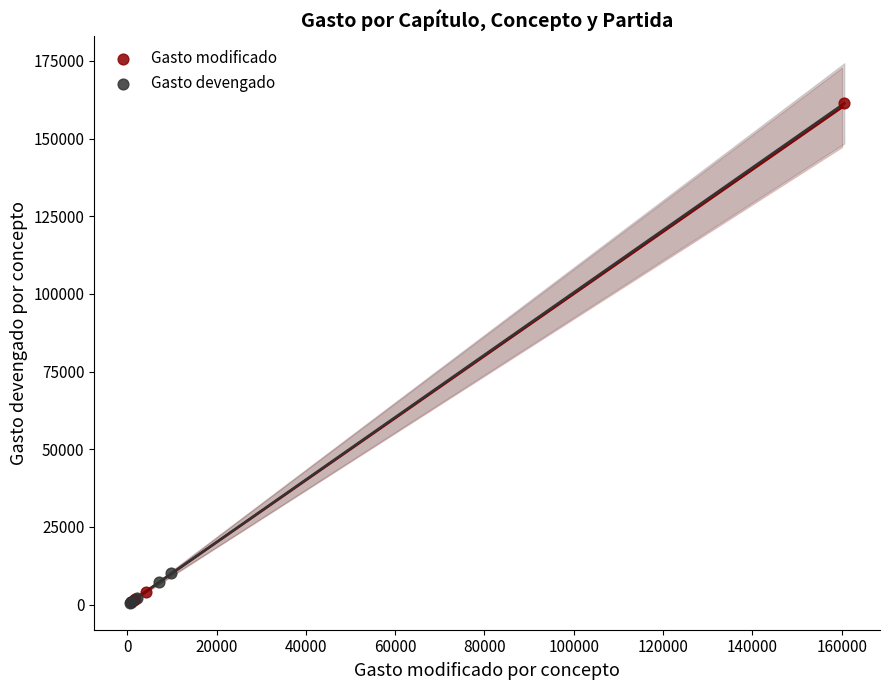

Which series has the largest Y range (max minus min)?

Gasto modificado